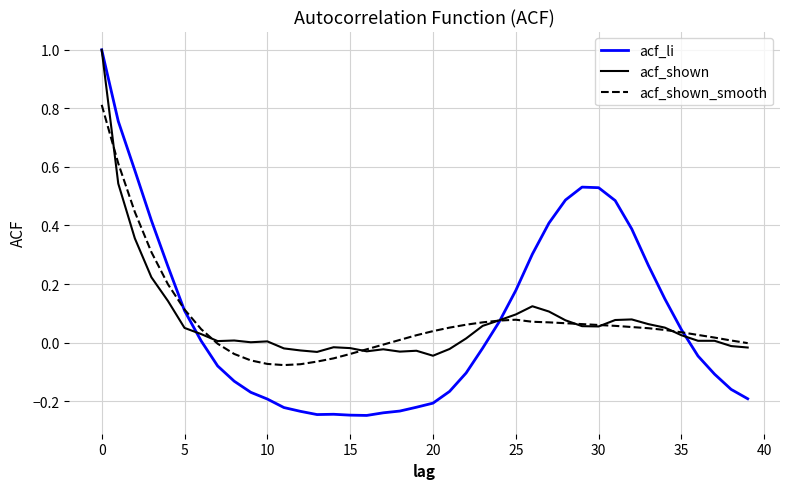

Which series has the widest spread of values?

acf_li